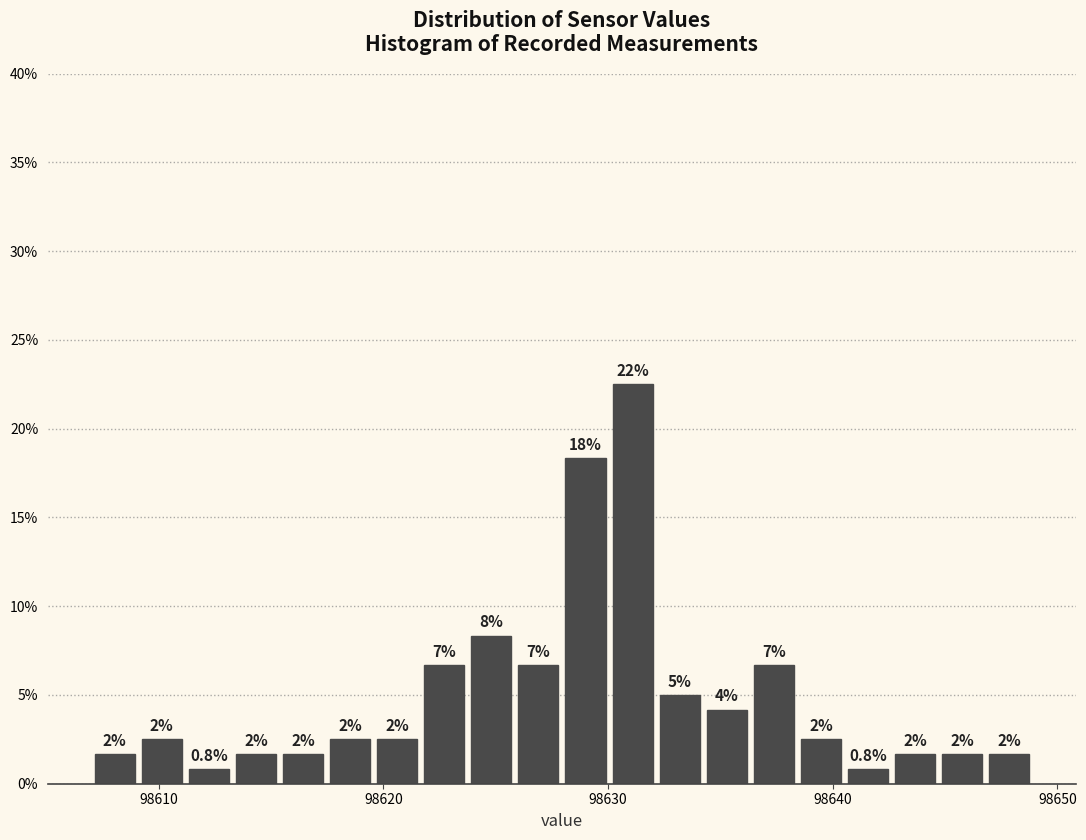

Around what value on the x-axis is the tallest bar? Give the approximate position of its centre, as read against the axis.

98631